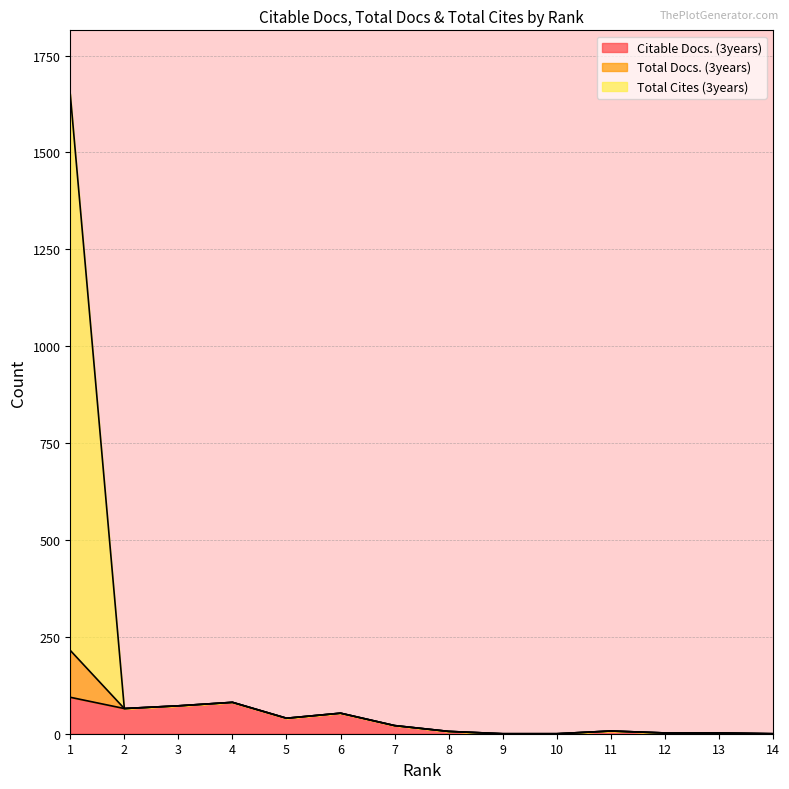

At which label does Total Docs. (3years) reach its peak?

1